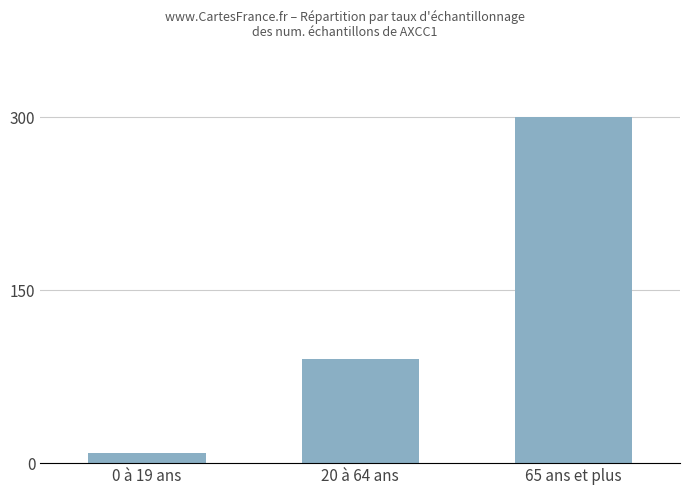

The chart shows a value of 300.0 at 65 ans et plus. True or false?

True